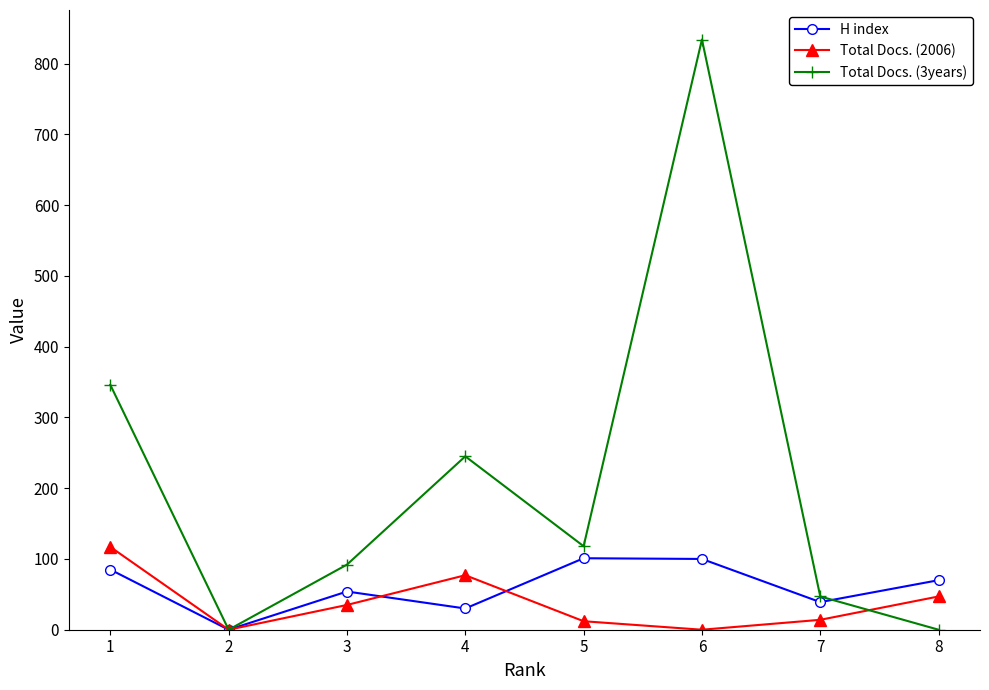

Which series has the largest total across all categories?

Total Docs. (3years)